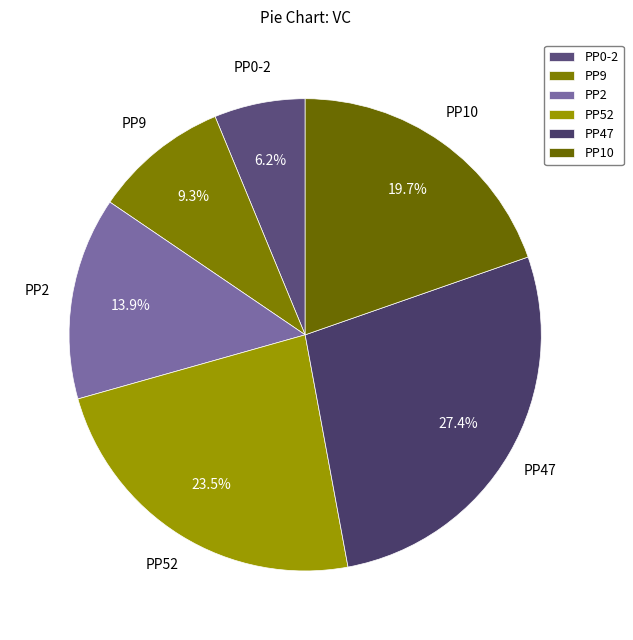

What is the smallest slice in the pie chart?

PP0-2